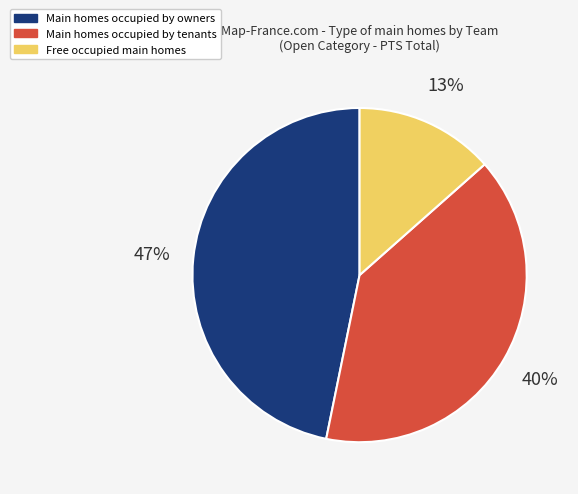

To the nearest percent, what portion does Main homes occupied by owners represent?

47%